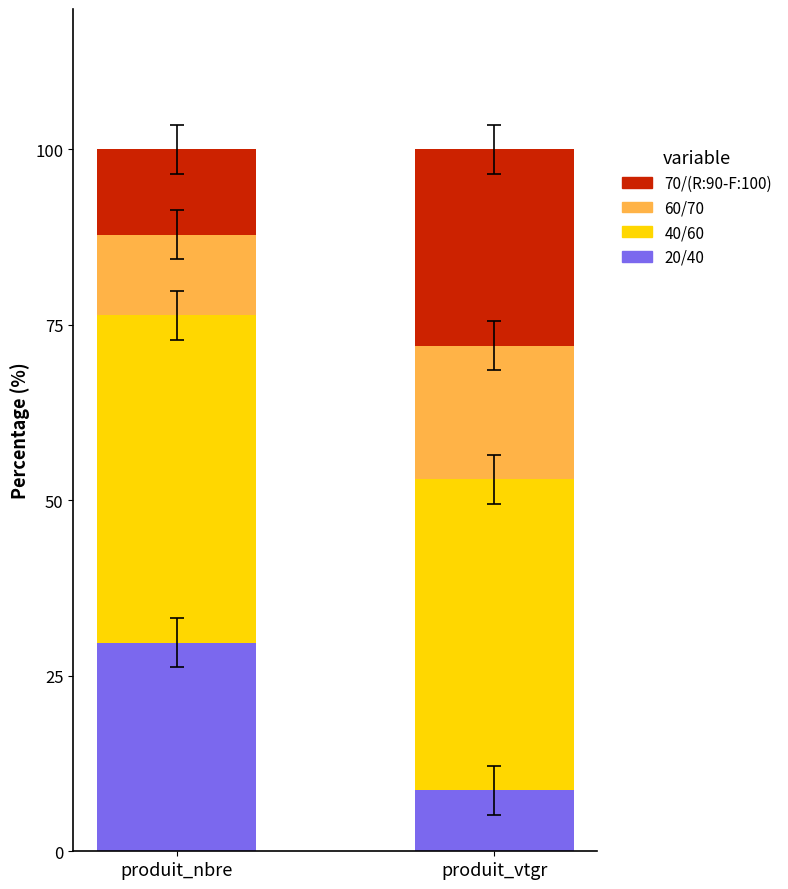

The value of 20/40 at produit_vtgr is 3.3. True or false?

False